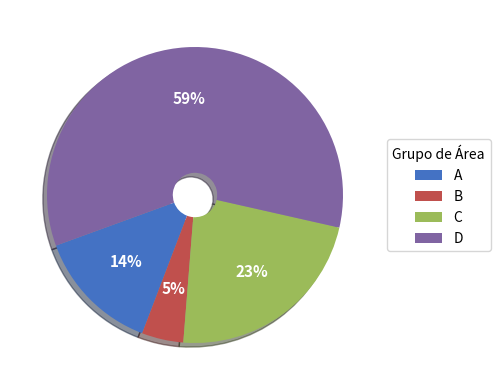

How many segments does this pie chart have?

4